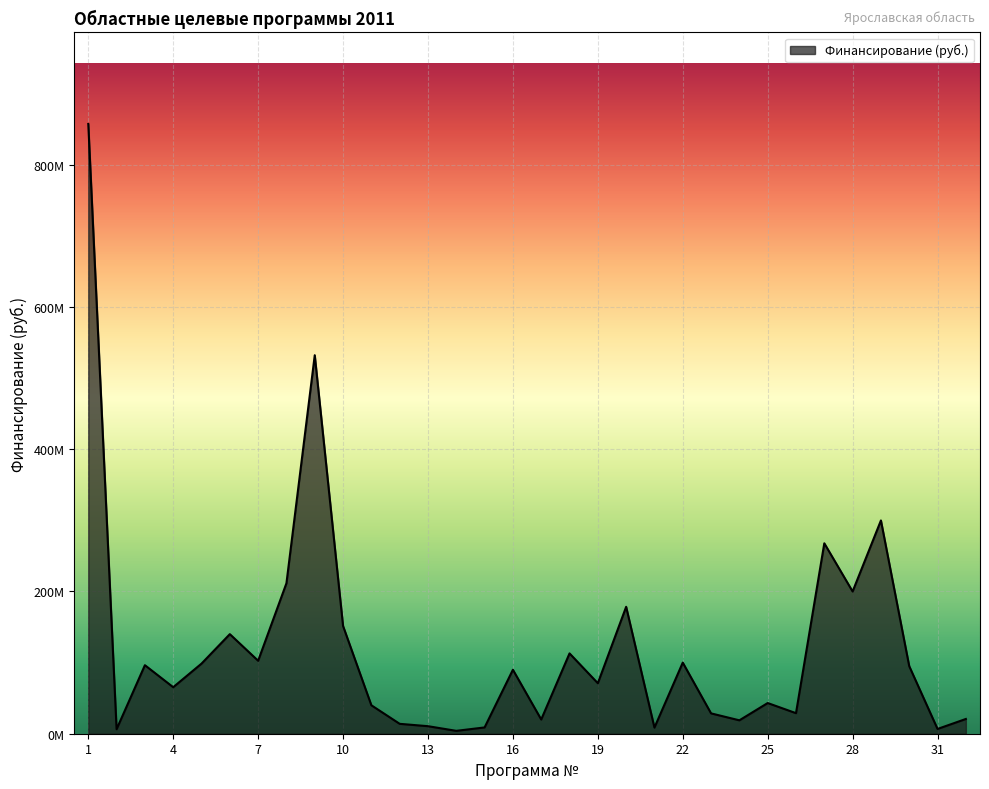

Is this an area chart (filled region under the line)?

Yes